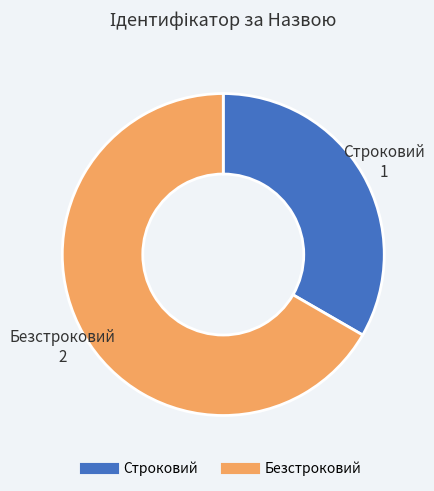

Which category has the smallest portion of the pie?

Строковий